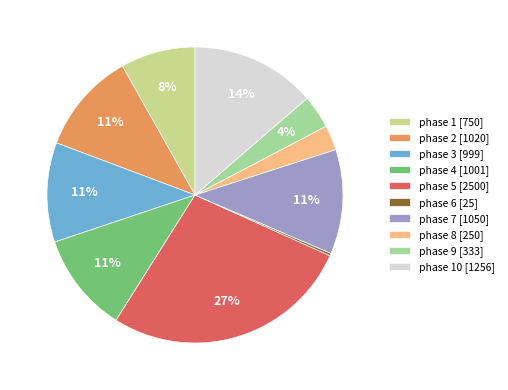

What is the largest slice in the pie chart?

phase 5 [2500]